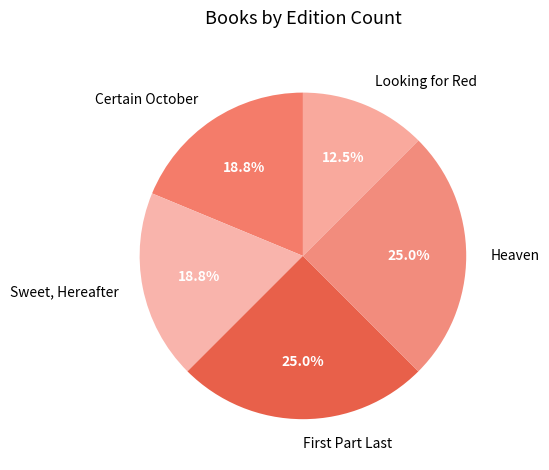

What percentage is the Sweet, Hereafter slice, to the nearest percent?

19%